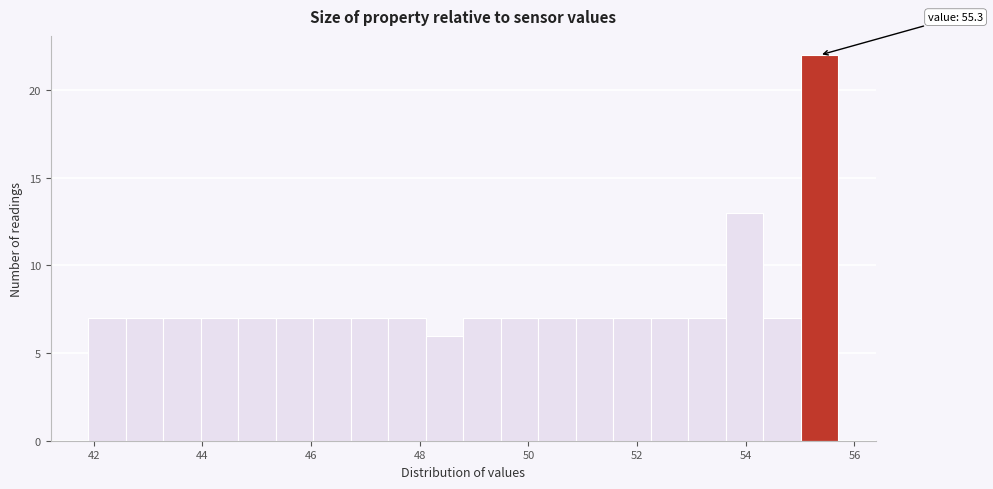

Around what value on the x-axis is the tallest bar? Give the approximate position of its centre, as read against the axis.

55.4